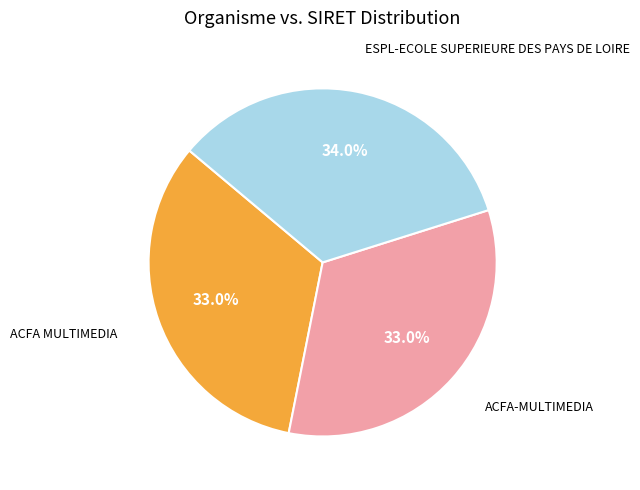

Is there any slice that represents more than half of the pie?

No